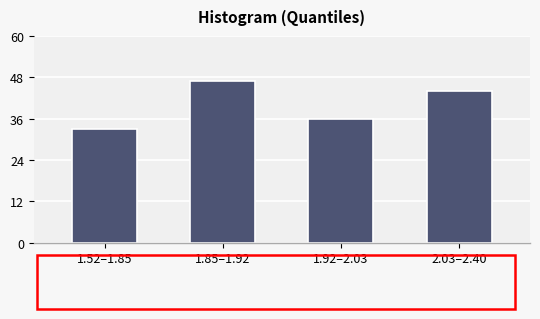

Reading left to right, transcribe all the data shown in this chart.

33	47	36	44